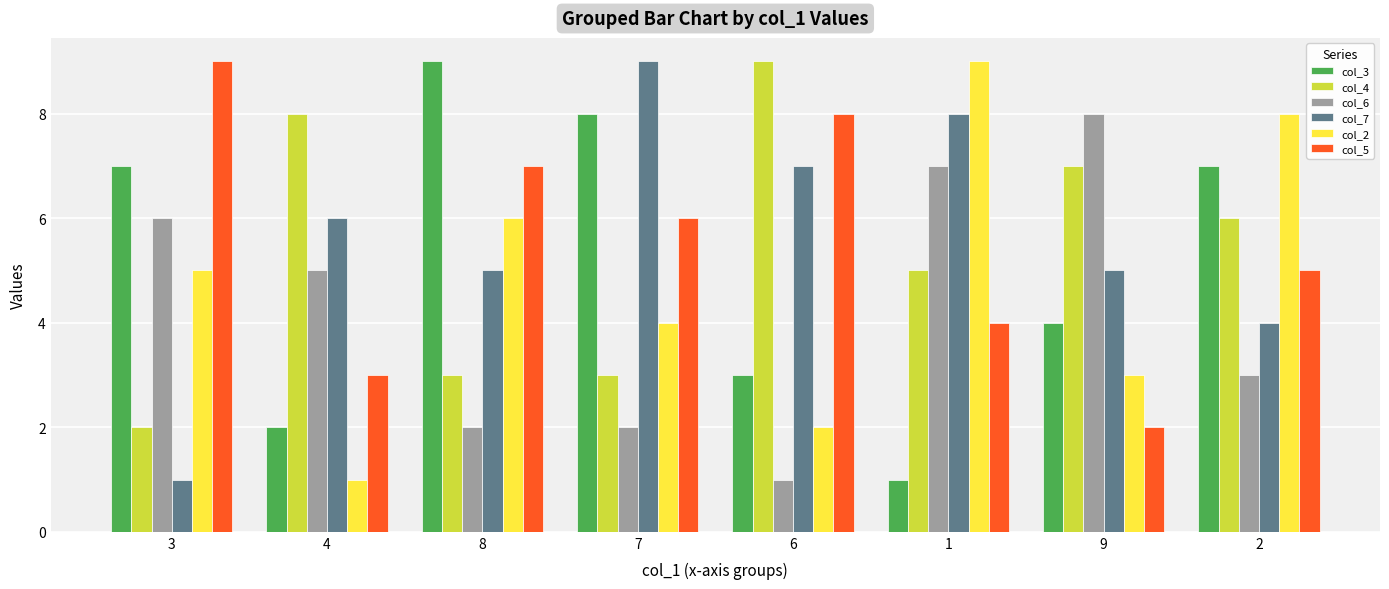

What is the smallest value displayed?

1